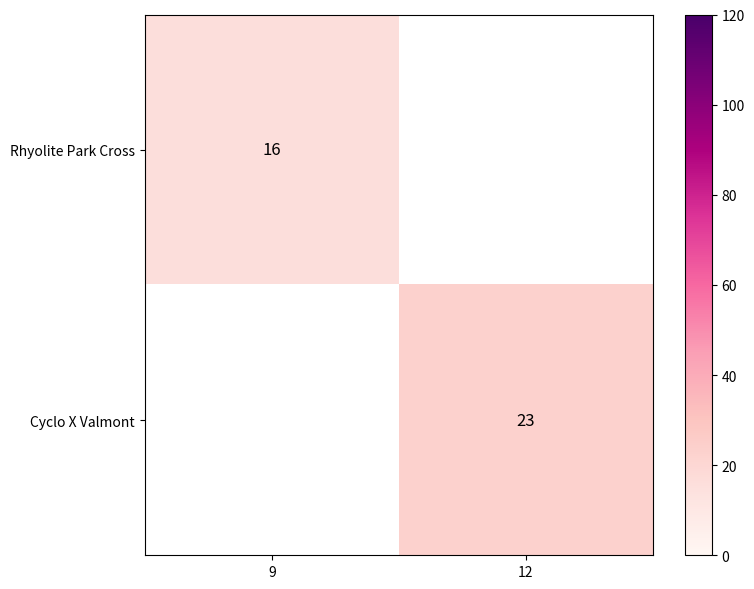

Is the value of Rhyolite Park Cross at 9 greater than the value of Cyclo X Valmont at 12?

No